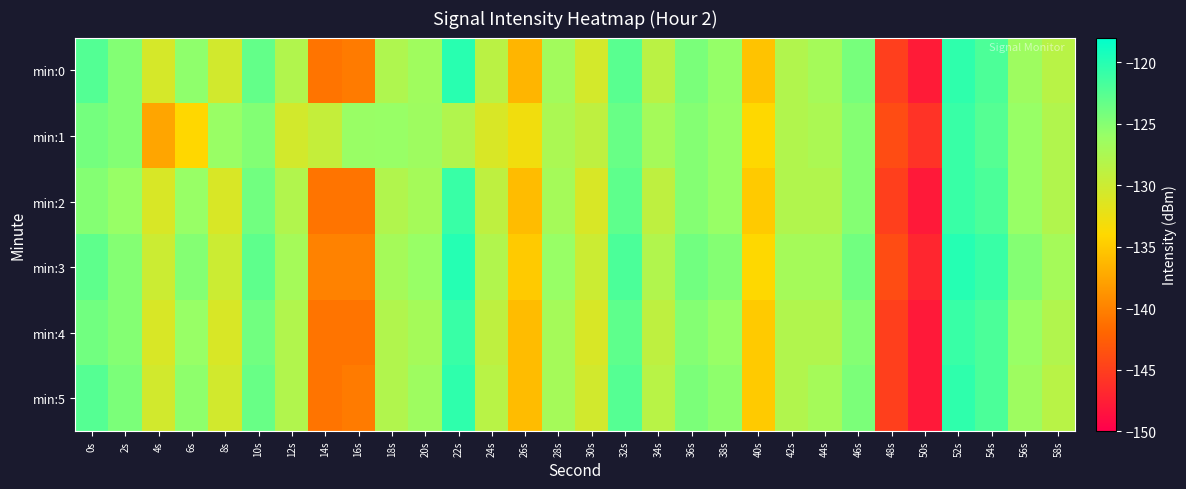

What is the difference between the highest and lowest values at 8s?

4.9